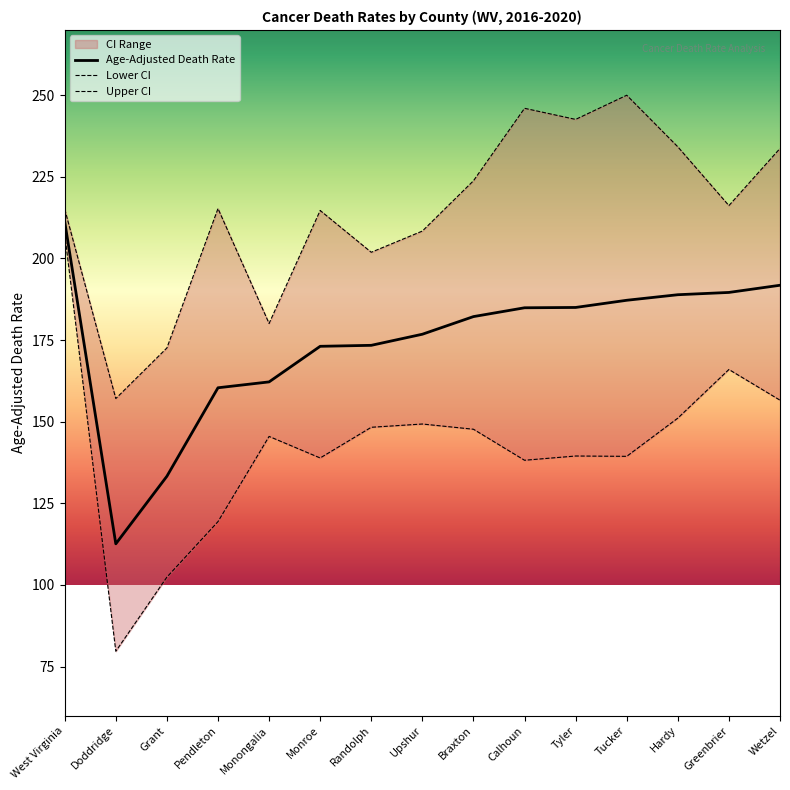

What is the difference between the second highest and second lowest values in the Lower CI series?

63.6